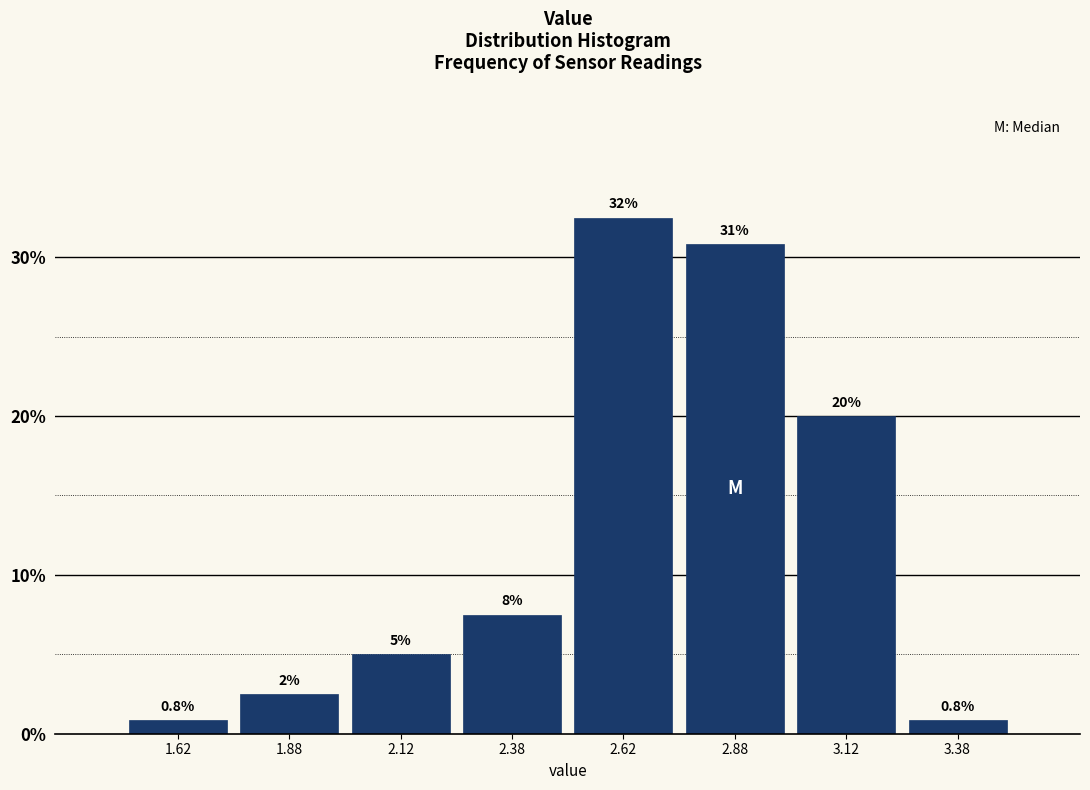

Which range on the x-axis has the tallest bar?

2.50 to 2.75